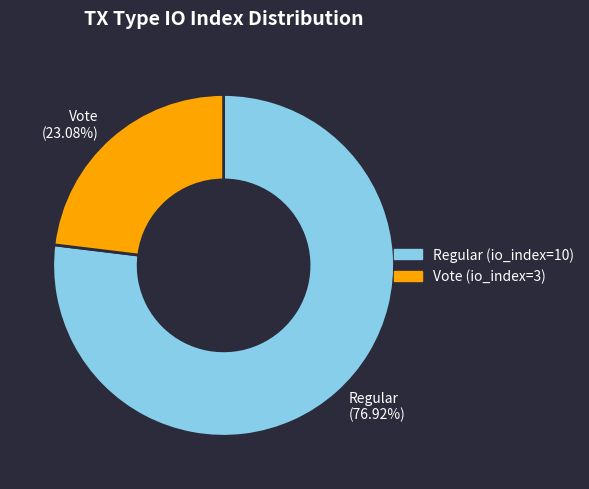

Approximately how many times larger is the value at Vote compared to Regular?

0.3